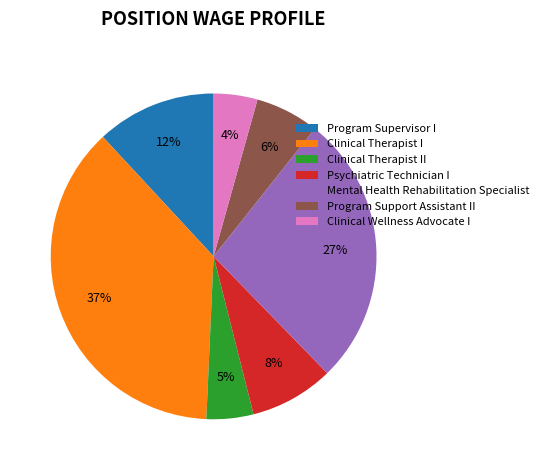

How many segments does this pie chart have?

7